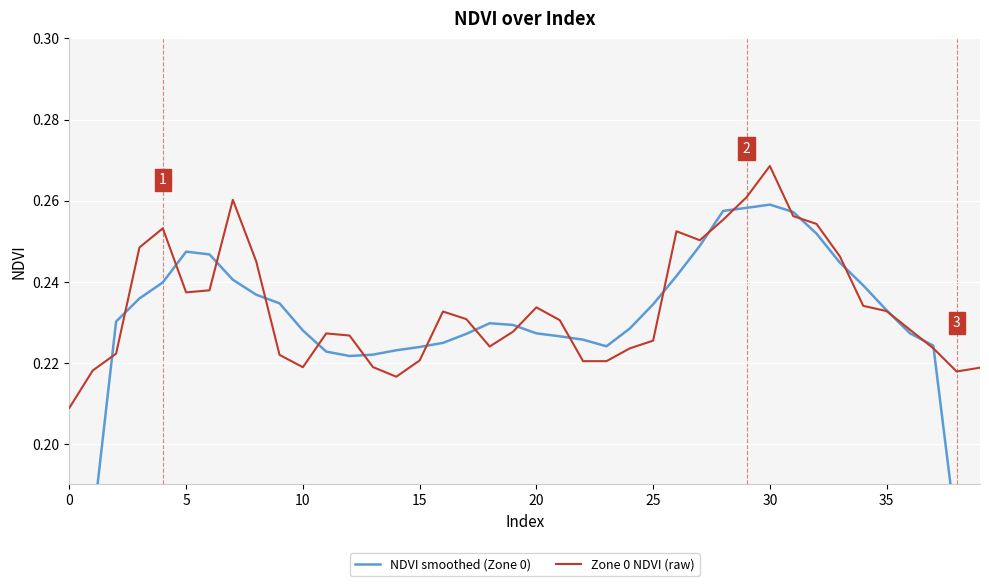

How many times do Zone 0 NDVI (raw) and NDVI smoothed (Zone 0) cross each other?

20